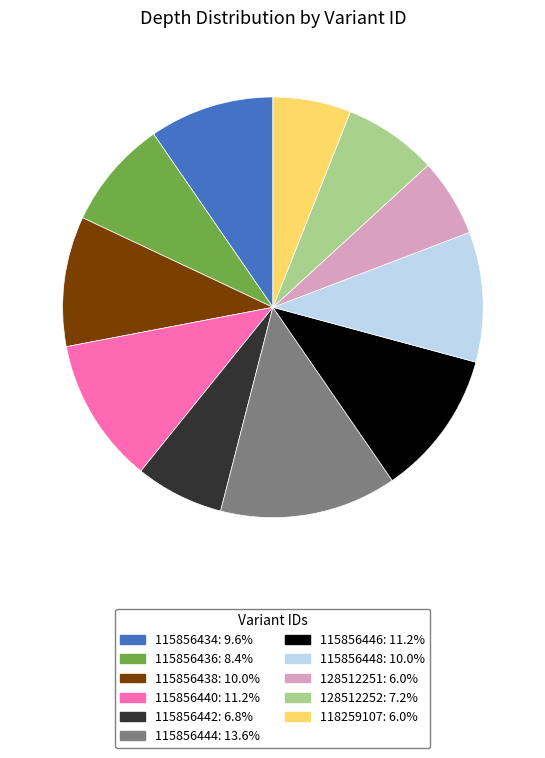

Which has a higher value, 115856446 or 115856442?

115856446